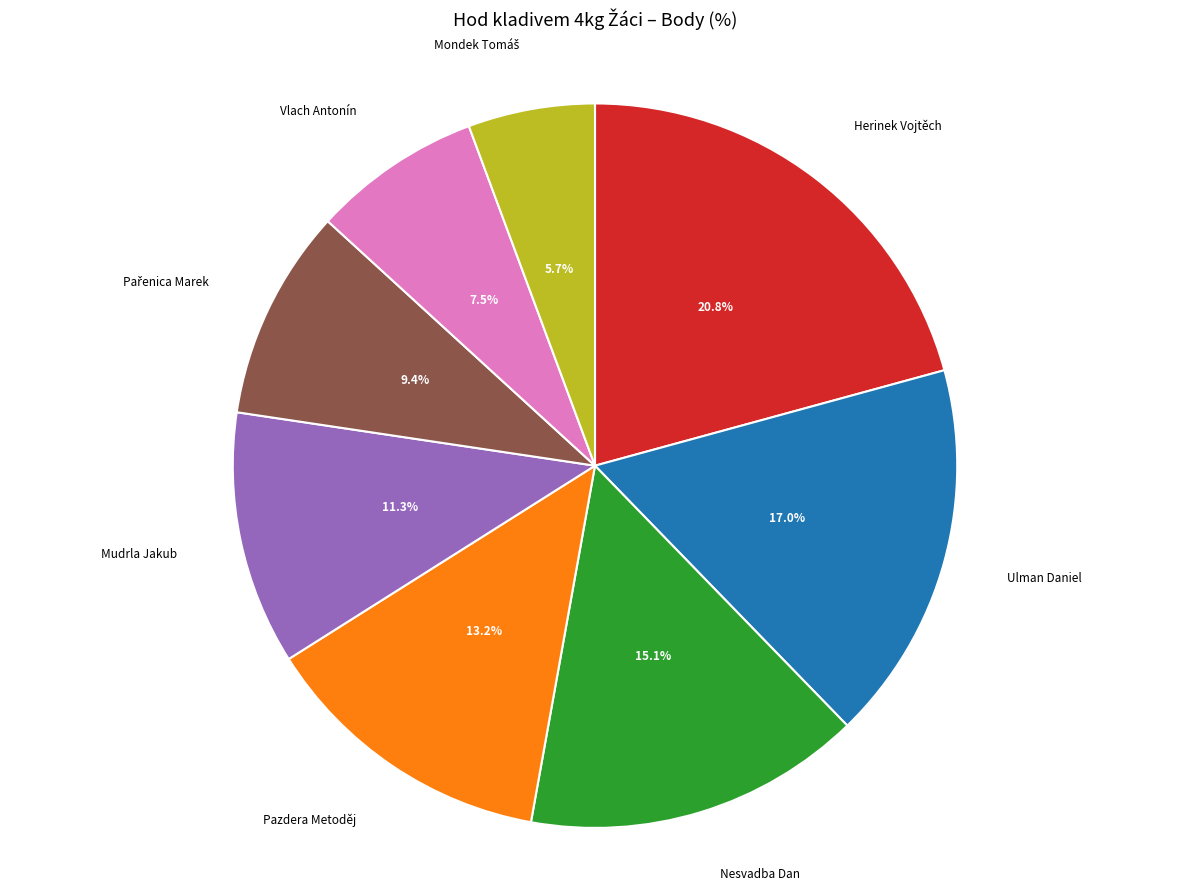

Is there any slice that represents more than half of the pie?

No